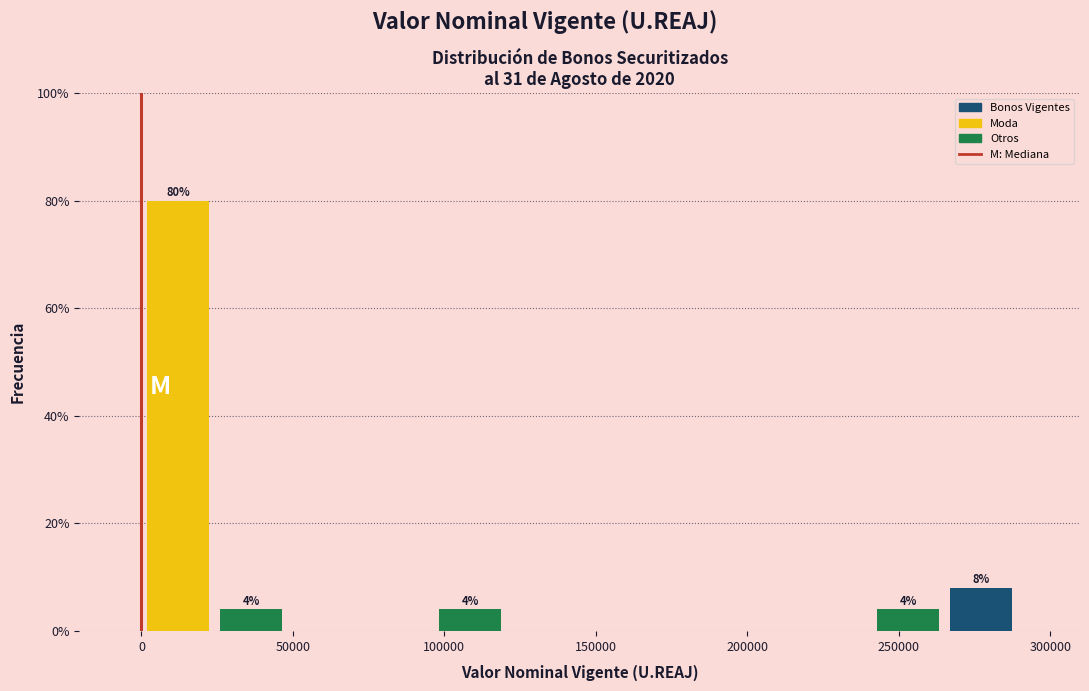

Over which range of the x-axis is the bar tallest?

0 to 25000